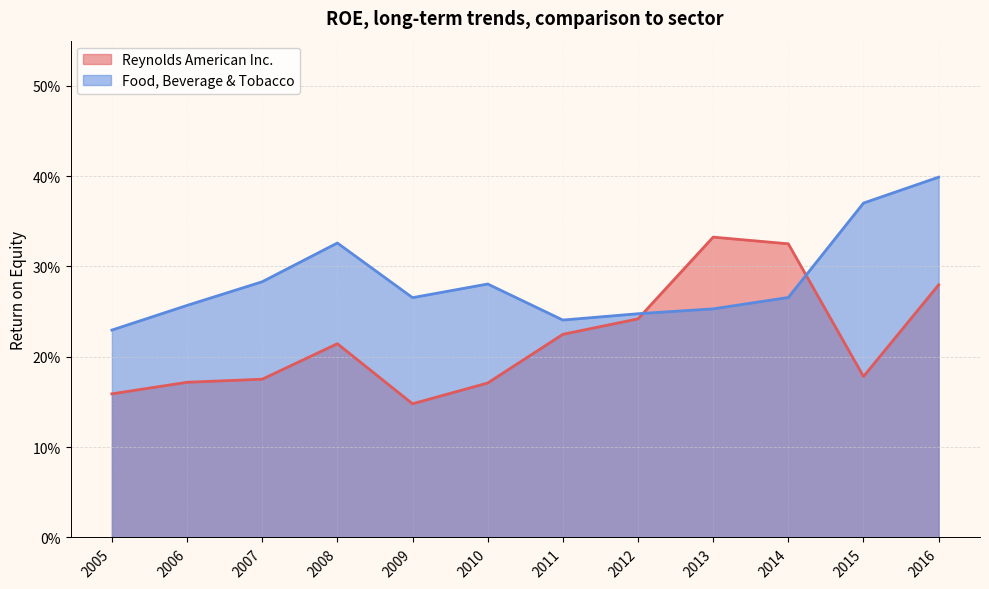

Is the value of Reynolds American Inc. at 2009 greater than the value of Food, Beverage & Tobacco at 2014?

No